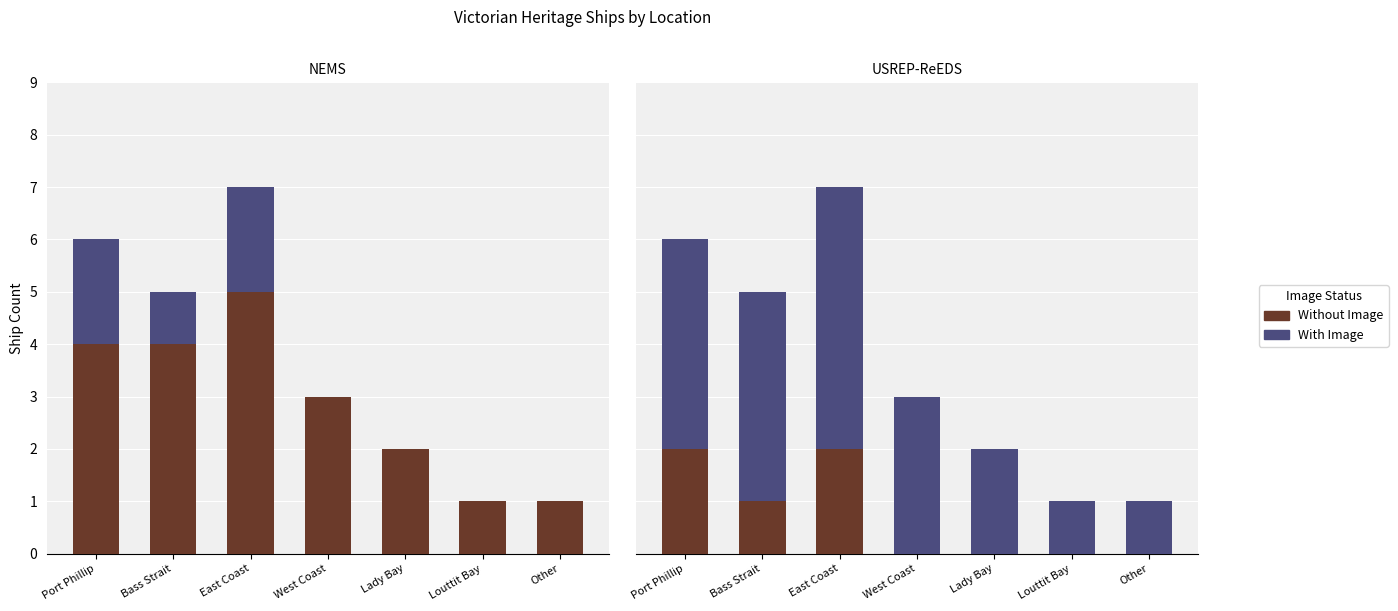

What is the total value across all series at East Coast?

7